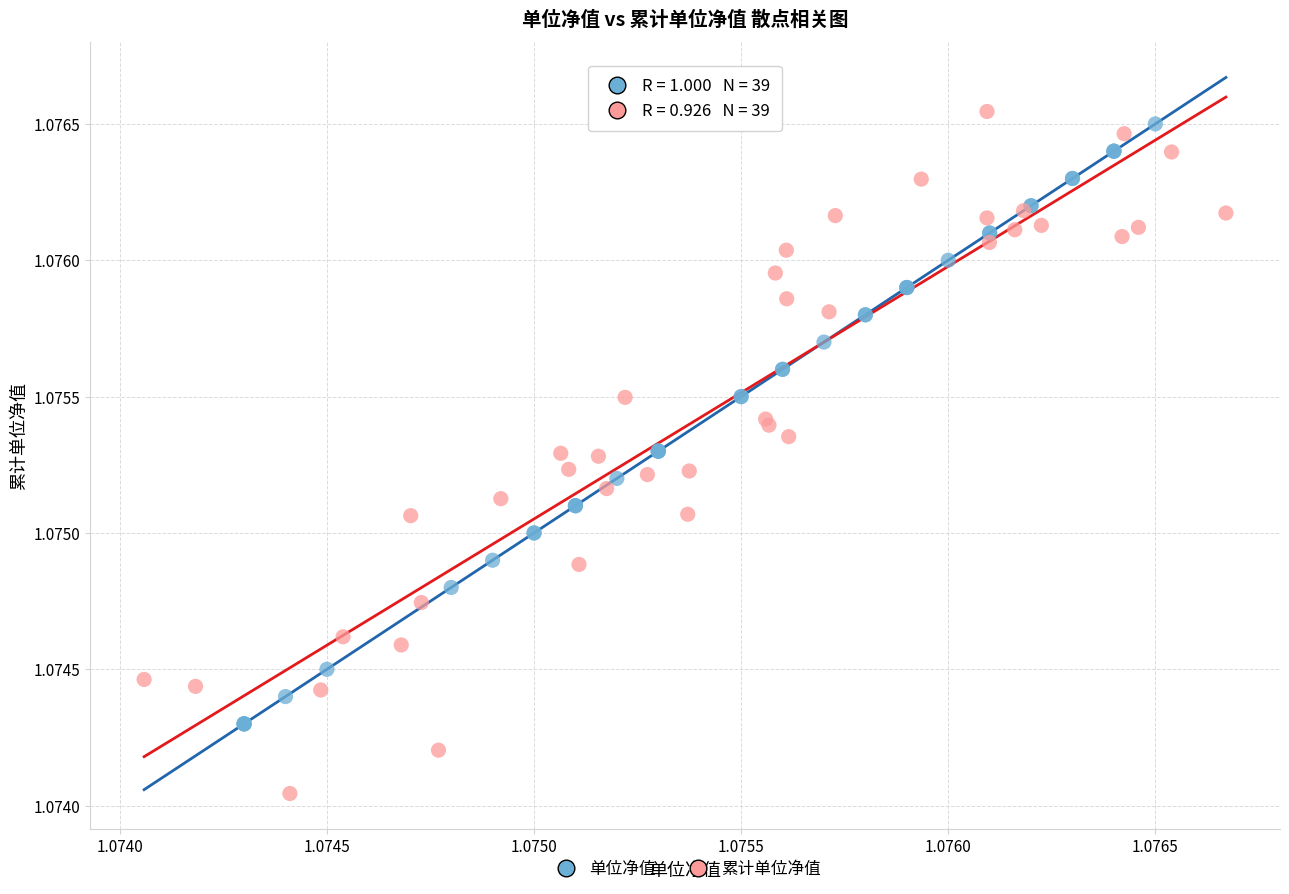

Which series reaches the minimum Y coordinate?

累计单位净值